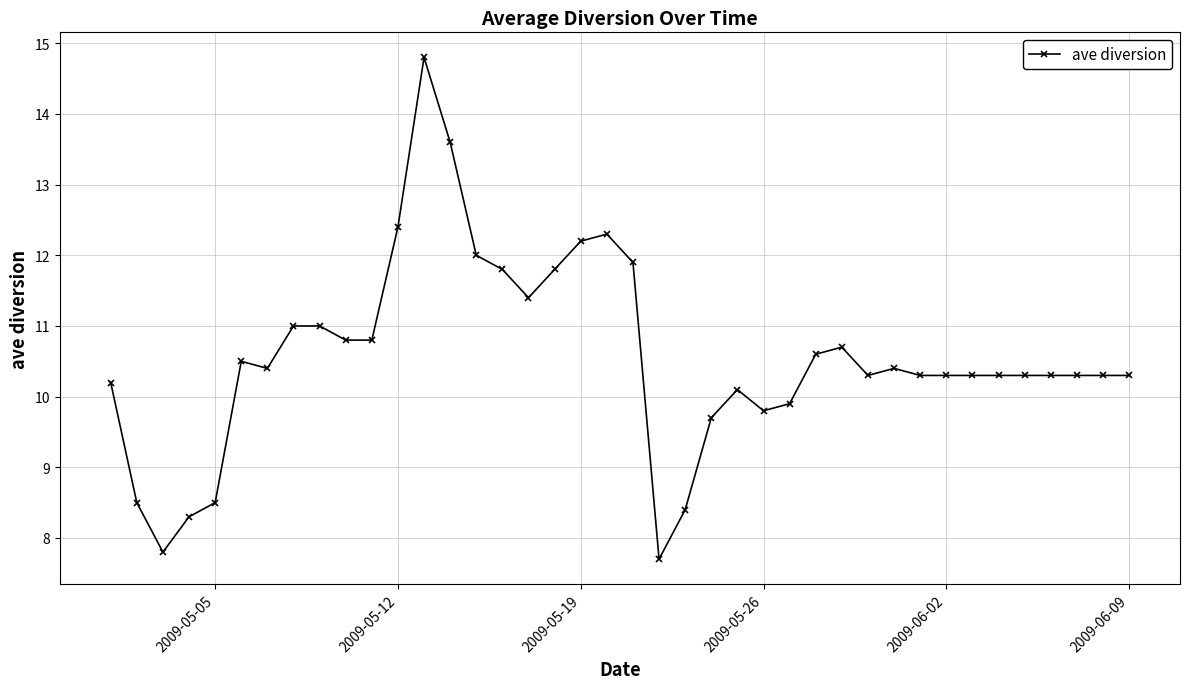

What is the value of the 24th point from the left?

9.7